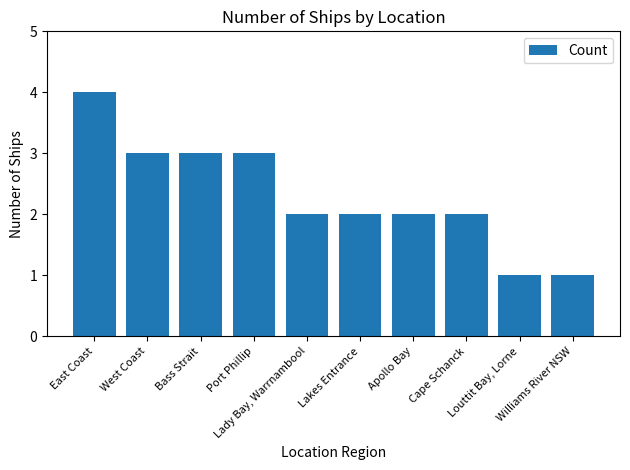

What is the maximum value shown in the chart?

4